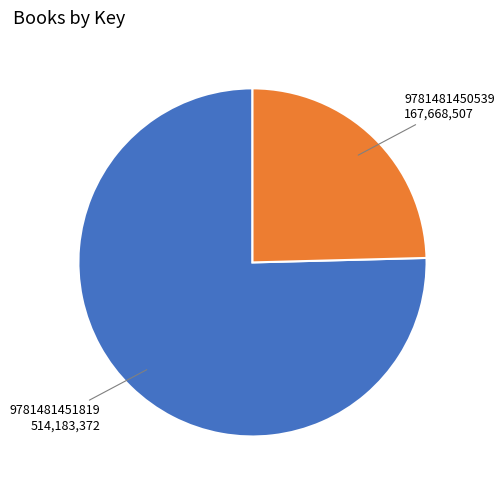

How many slices are in this pie chart?

2